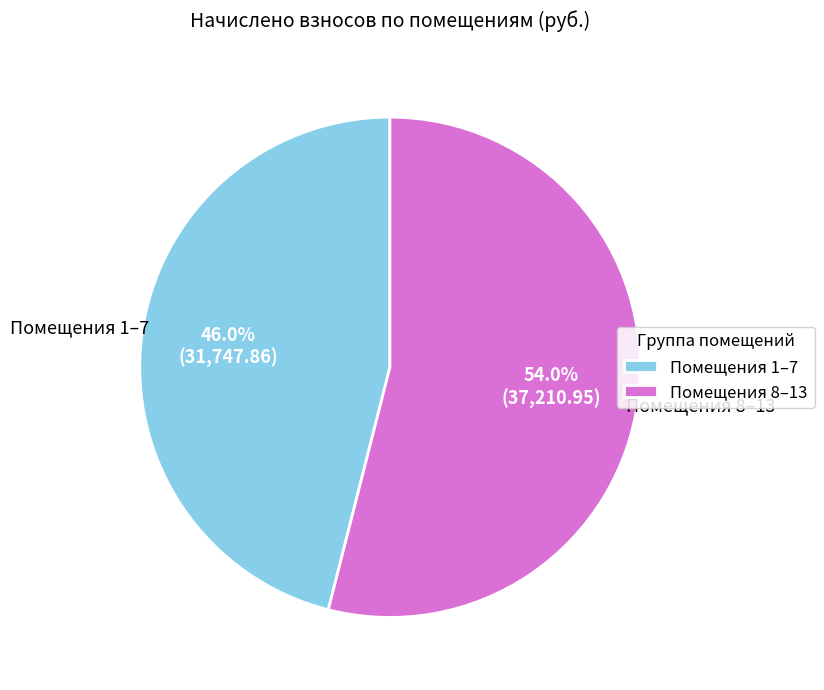

Count the number of slices in the pie.

2